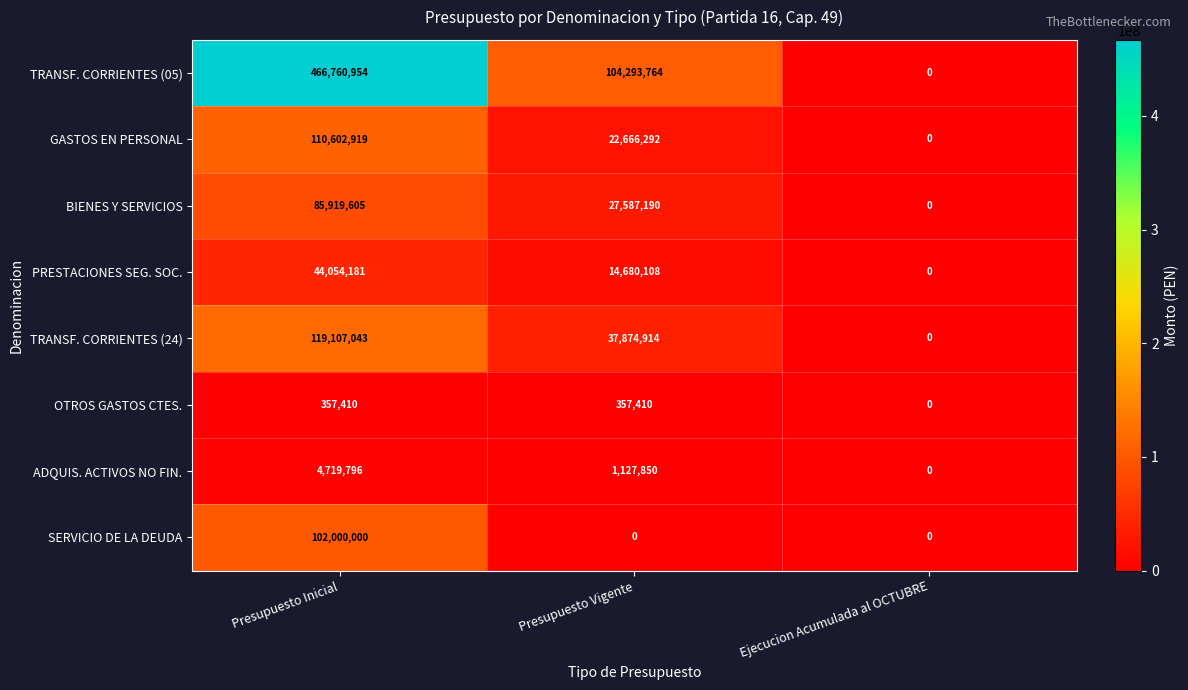

Is it true that ADQUIS. ACTIVOS NO FIN. equals 440710 at Presupuesto Vigente?

False